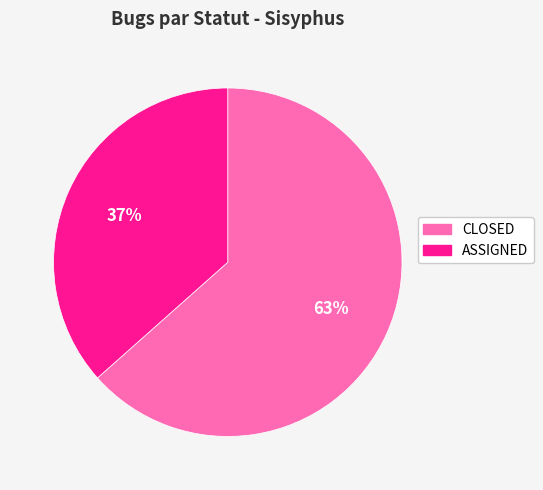

Do CLOSED and ASSIGNED together represent more than half of the pie?

Yes